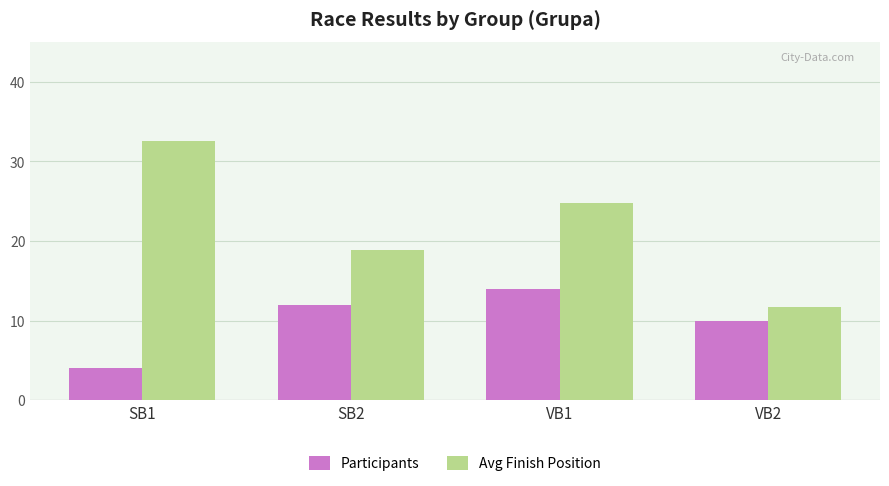

What is the minimum value for Participants?

4.0